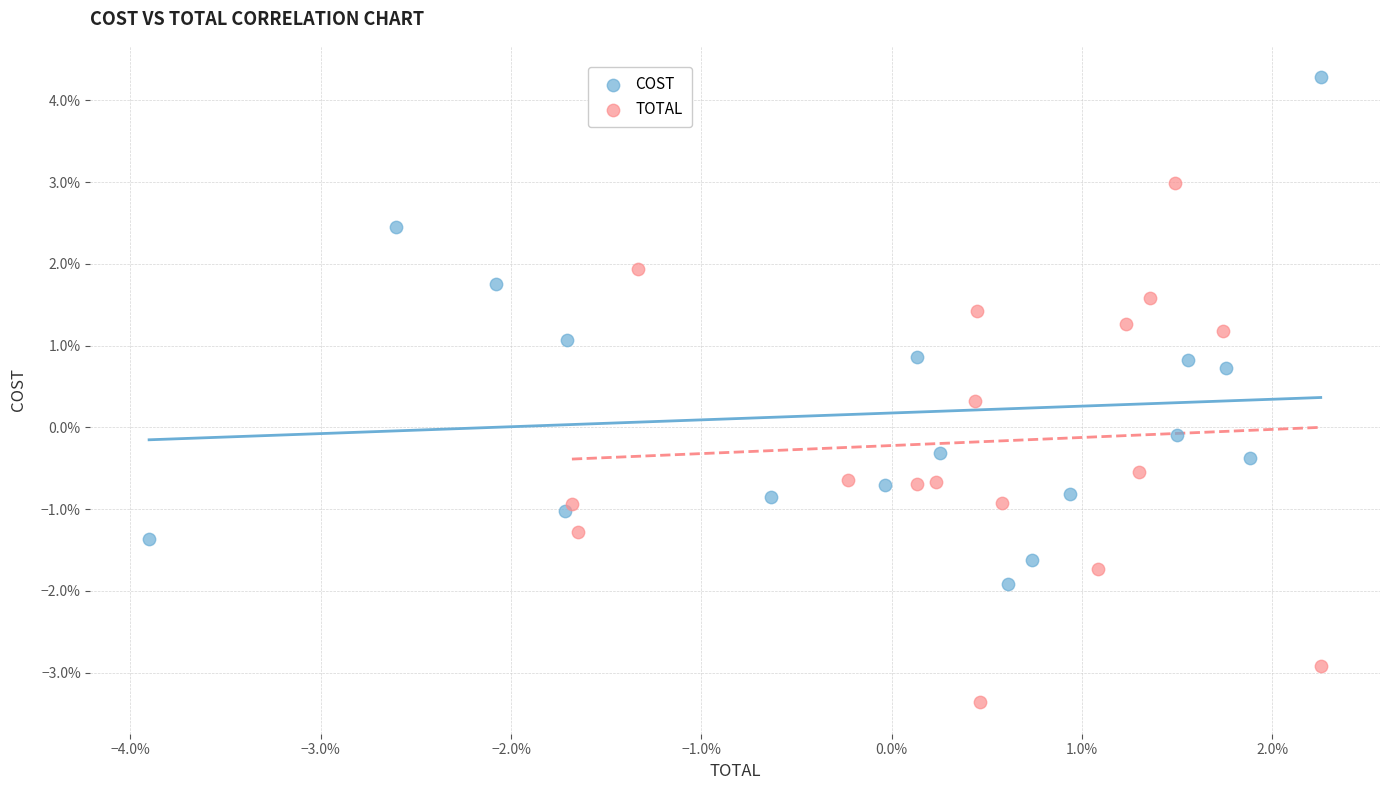

Which series reaches the maximum Y coordinate?

COST